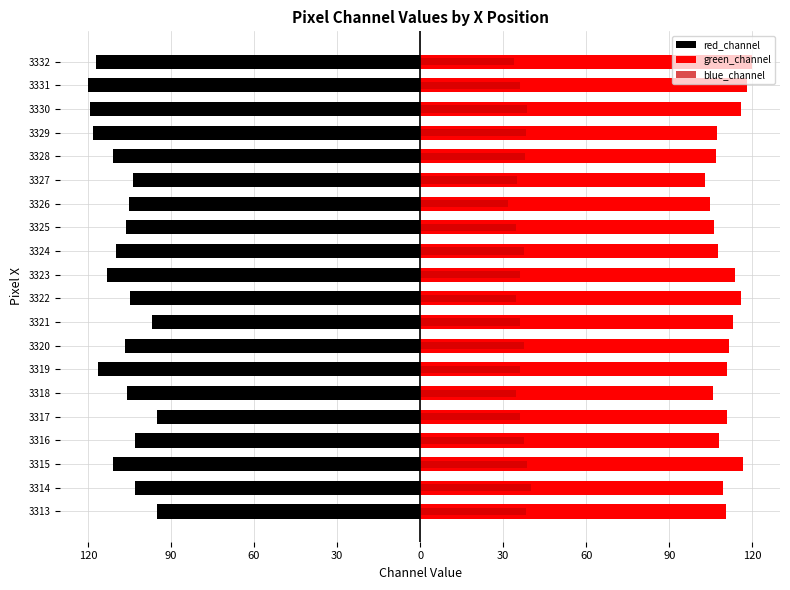

True or false: blue_channel has a value of 33.8 at 3332.

True